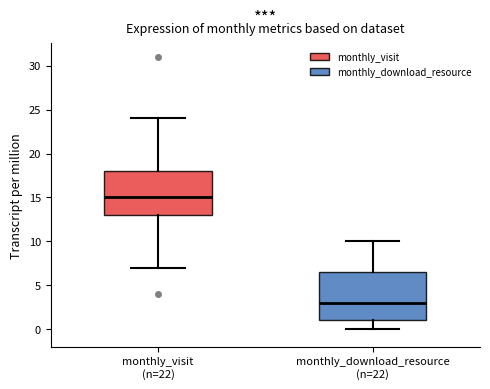

Reading left to right, transcribe this box plot: for each box, give where its median line is, the range the box spans, and where its two whiskers end, as read against the y-axis. The values are not printed on the chart, so give them approximately, as read against the axis.

monthly_visit (n=22): median 15.0, box 13.0 to 18.0, whiskers 7.0 to 24.0
monthly_download_resource (n=22): median 3.0, box 1.0 to 6.5, whiskers 0.0 to 10.0